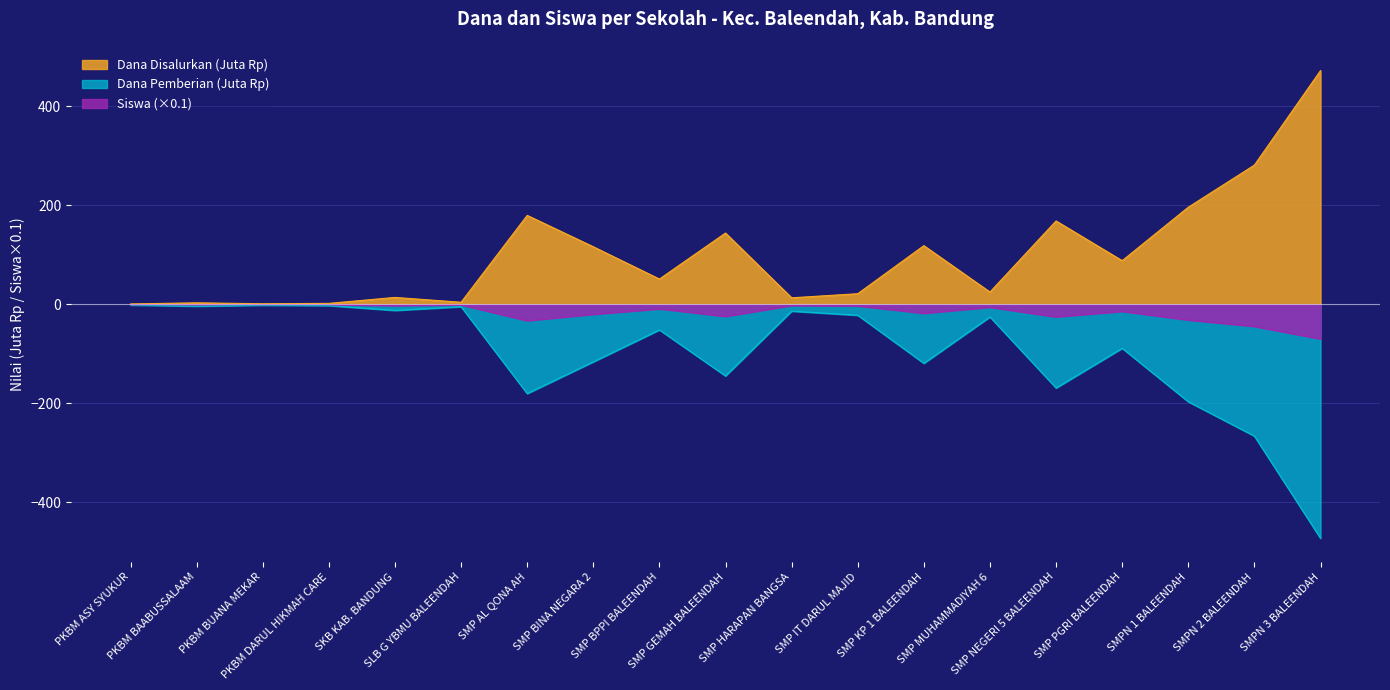

Reading left to right, extract all data points from this chart.

Dana Disalurkan: 1.1	3.4	1.5	2.2	14.2	4.5	180.0	116.6	51.4	144.4	13.5	21.8	118.9	25.1	168.8	88.5	196.5	281.6	472.5
Dana Pemberian: -1.1	-3.4	-1.5	-2.2	-12.0	-4.5	-180.0	-115.9	-51.4	-144.4	-13.5	-21.8	-118.9	-25.1	-168.8	-88.5	-196.5	-265.9	-472.5
Siswa Disalurkan: -0.2	-0.5	-0.2	-0.4	-2.3	-0.8	-32.7	-19.8	-8.8	-24.0	-2.1	-2.9	-17.7	-5.6	-25.0	-13.9	-31.3	-44.3	-69.6